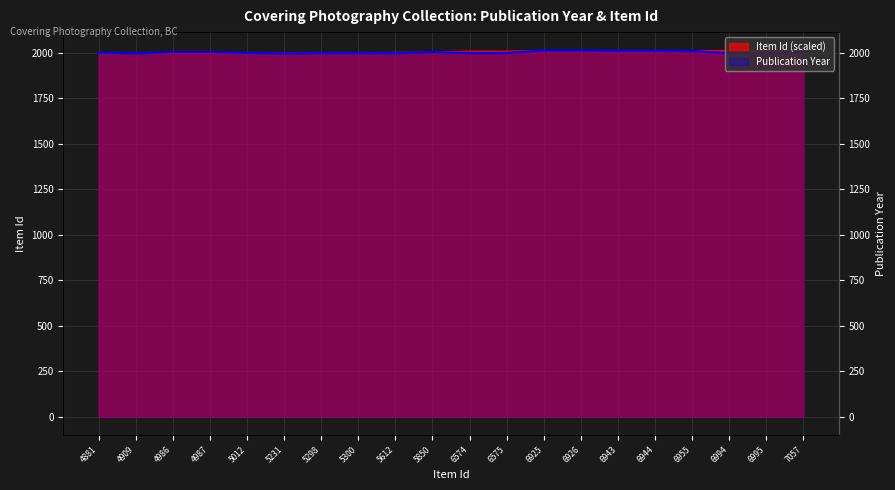

What is the sum of the Publication Year values at 6575 and 6574?

3996.0